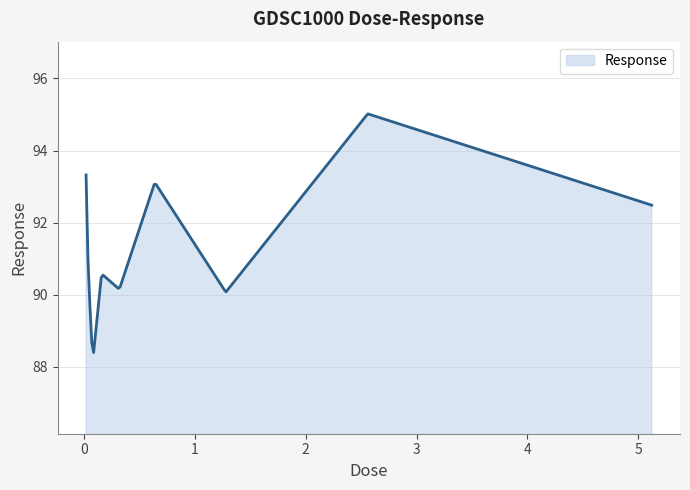

Does the chart display data point markers on the line(s)?

No